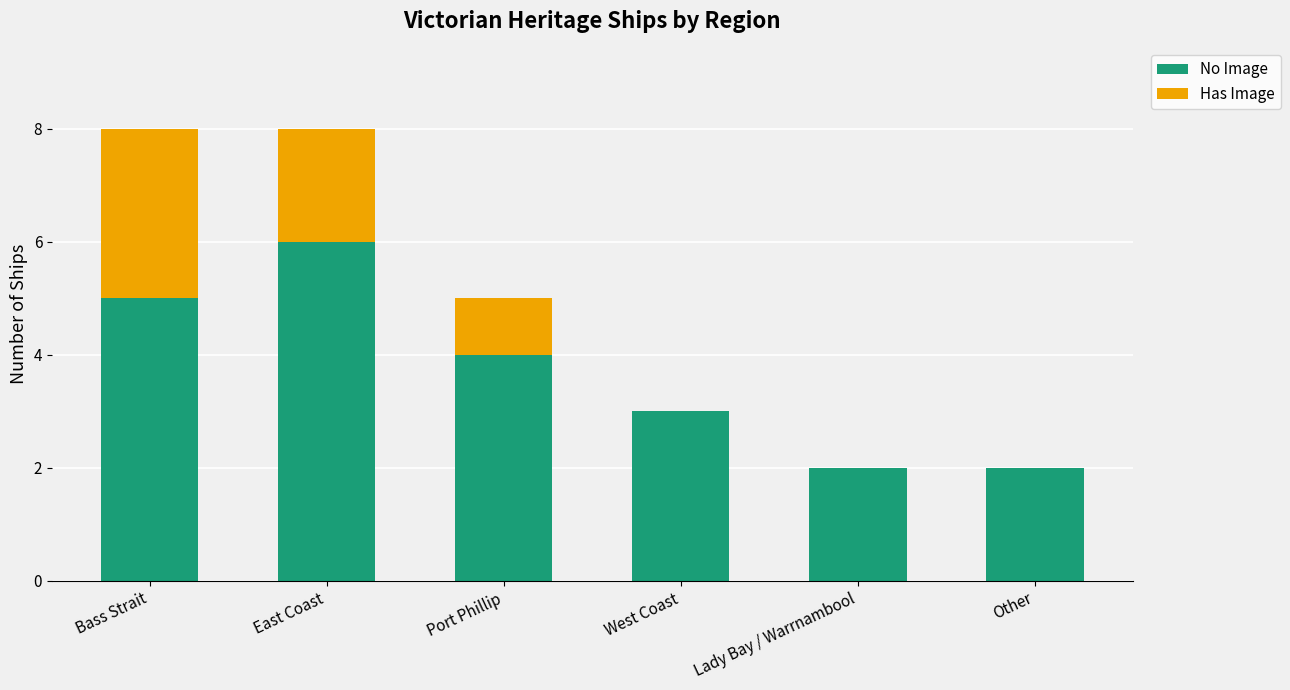

What is the maximum value for No Image?

6